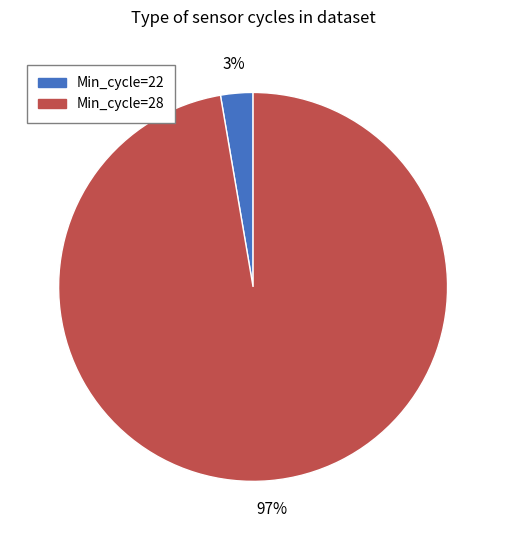

How many slices are in this pie chart?

2